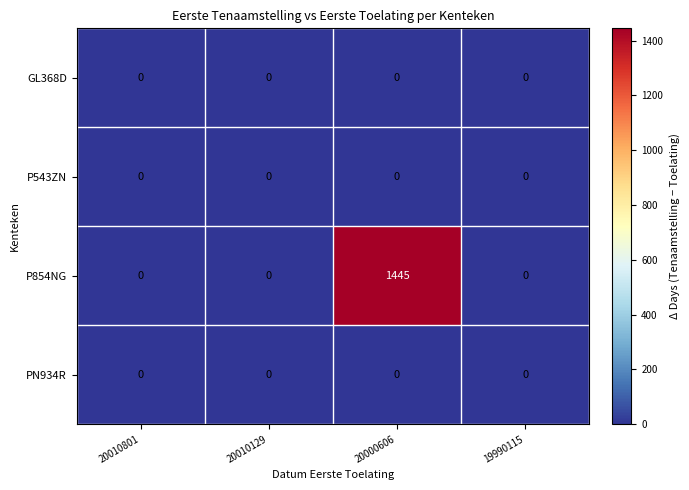

Which category has the highest value across all series?

20000606